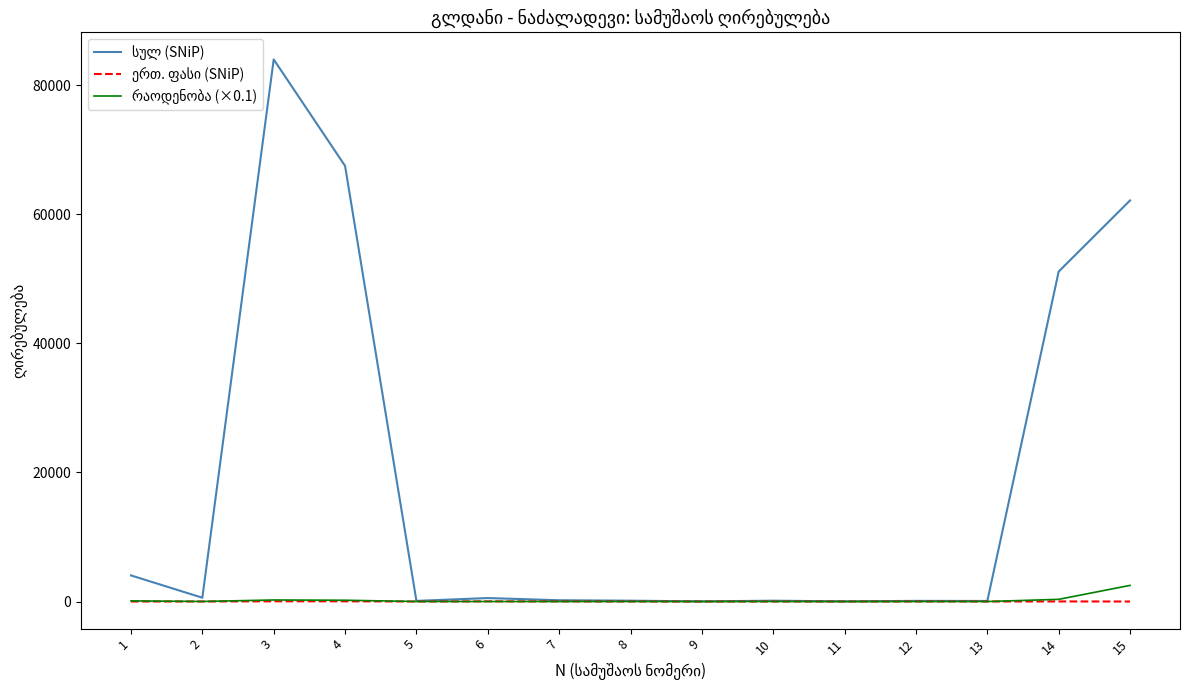

At which category is the sum across all series the highest?

3